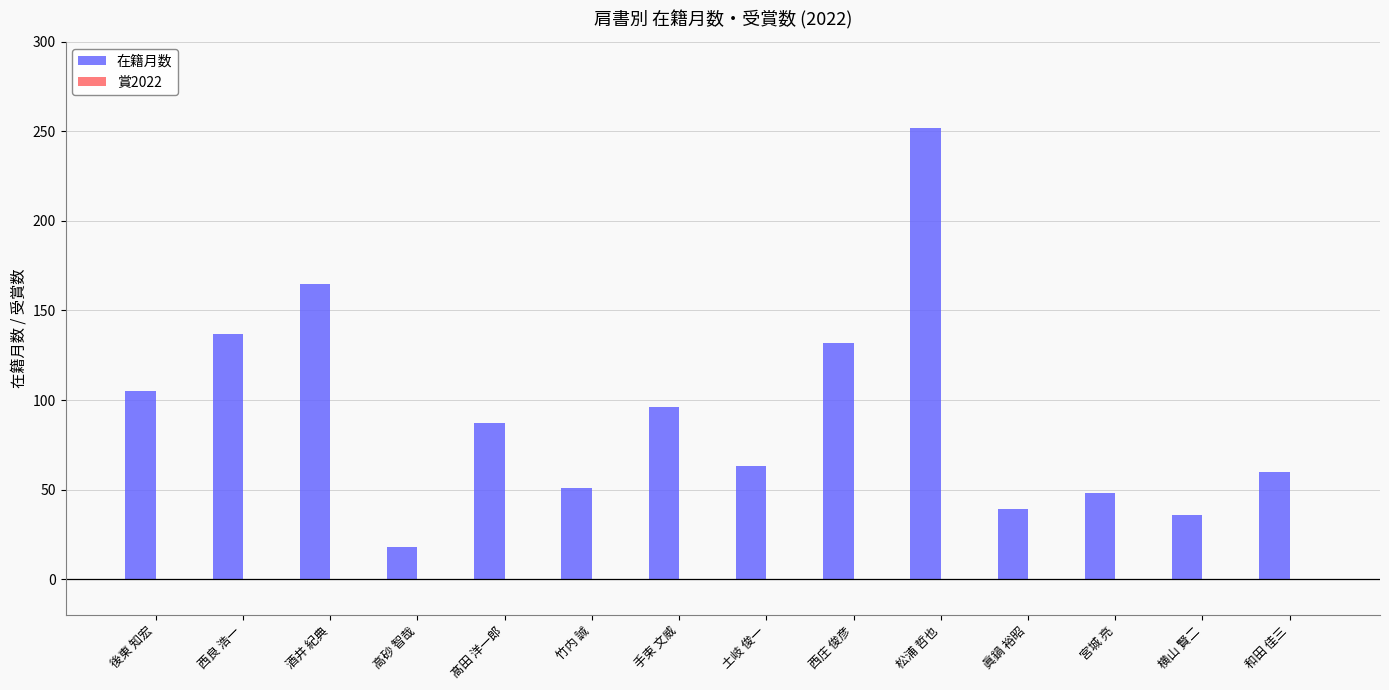

What position from the right is 高砂 智哉?

11